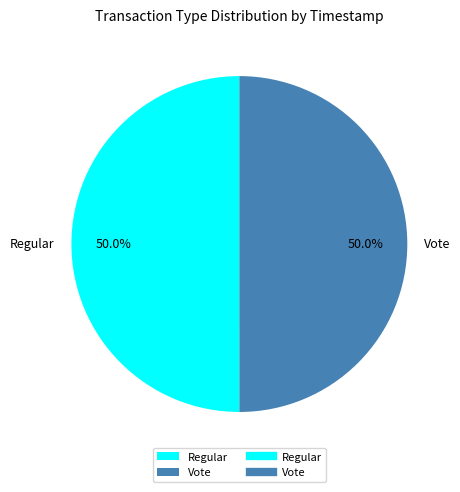

True or false: Regular accounts for 50% of the total.

True